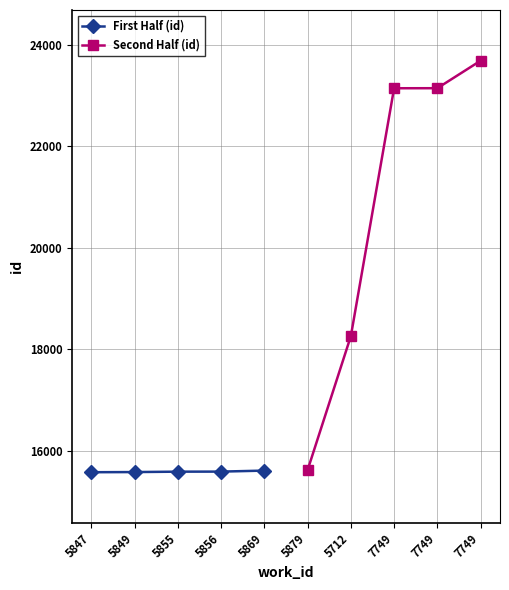

What is the value of the First Half (id) point at the 3rd from the left?

15587